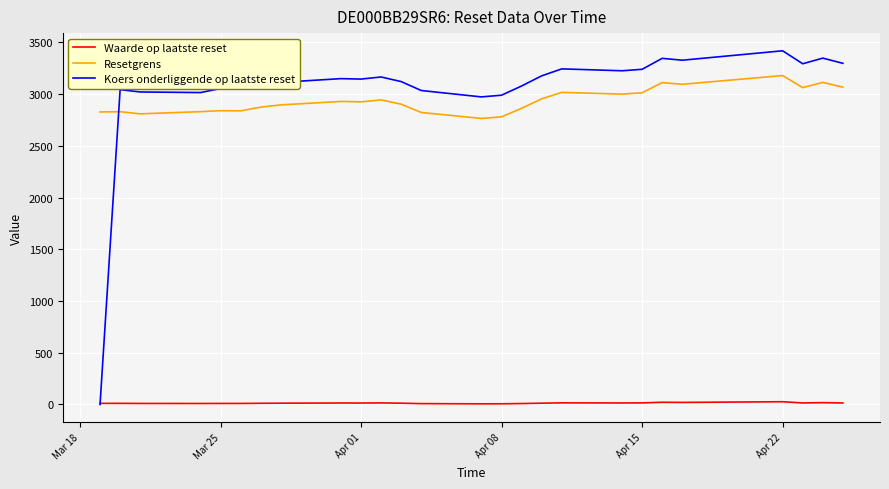

In Koers onderliggende op laatste reset, how many points are higher than both neighbors (excluding endpoints)?

8